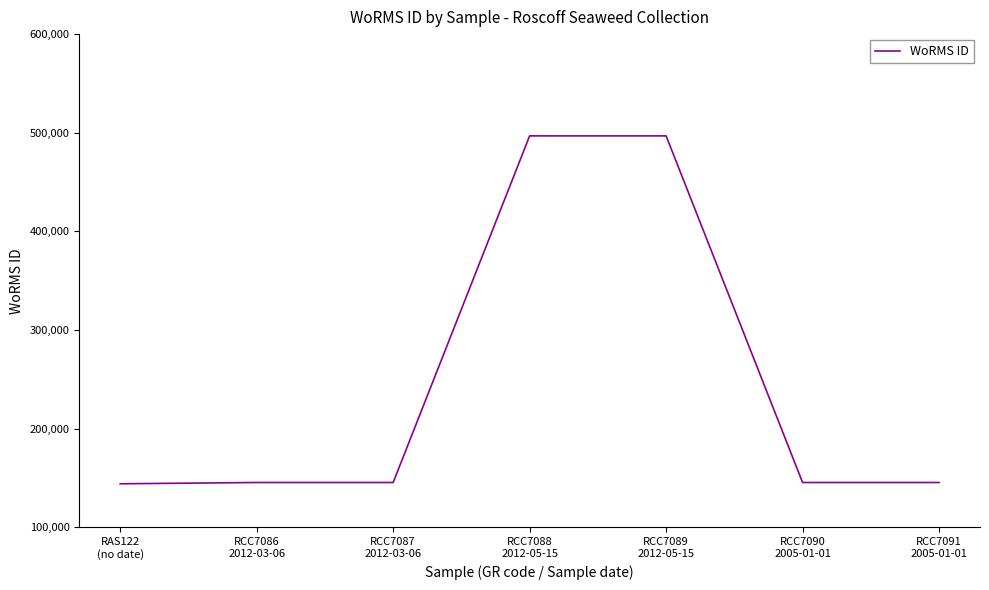

What is the average value?

245626